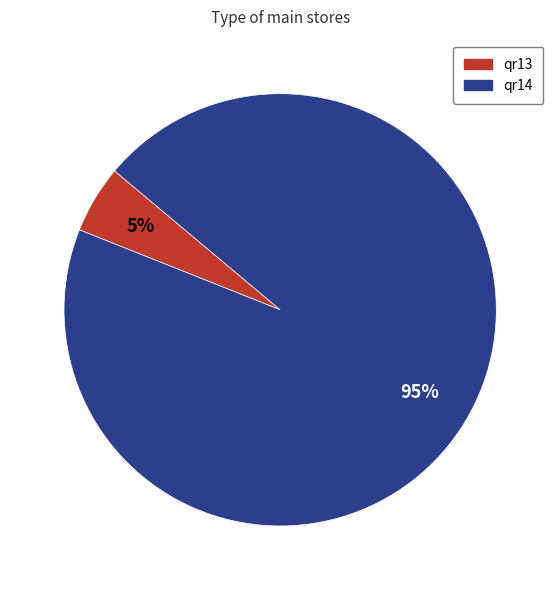

True or false: qr14 accounts for 99% of the total.

False